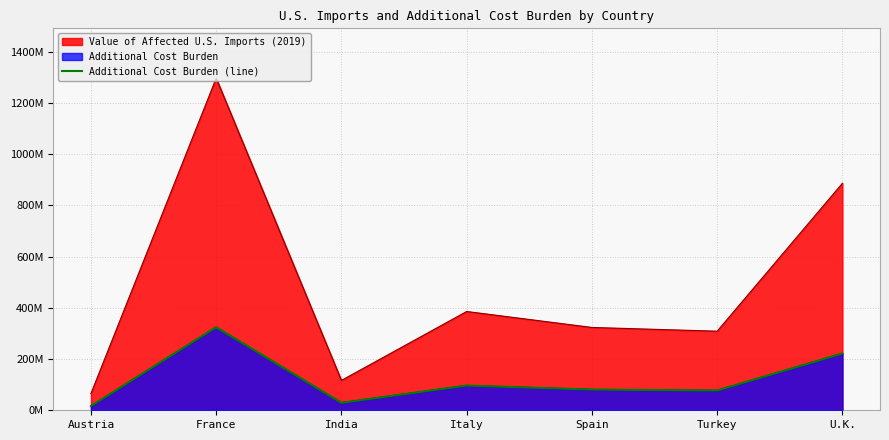

What position from the right is Italy?

4